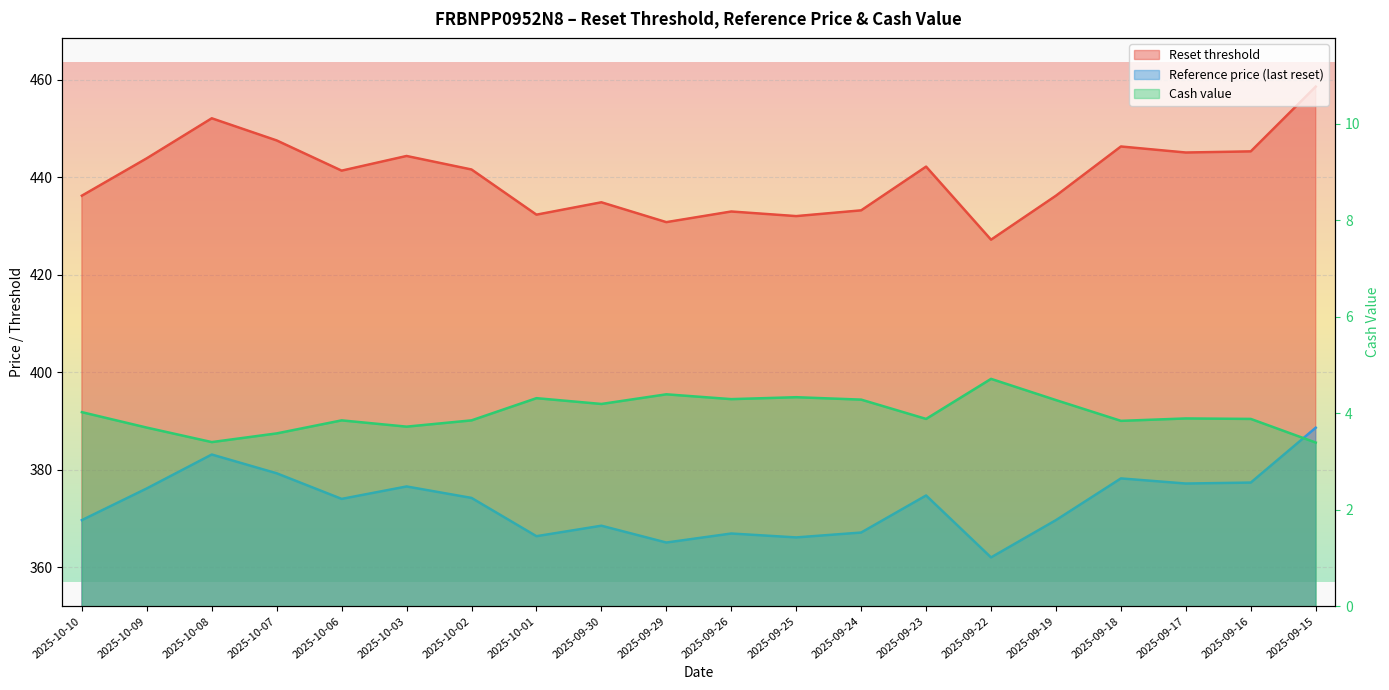

What is the smallest value displayed?

3.4